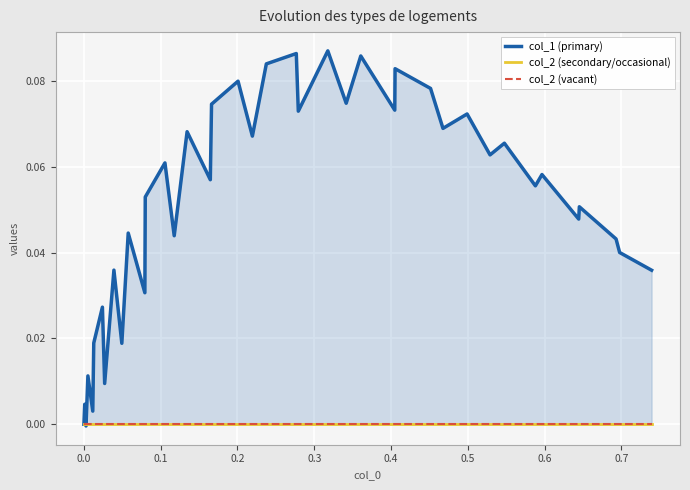

True or false: col_2 (secondary/occasional) and col_2 (vacant) intersect in this chart.

False